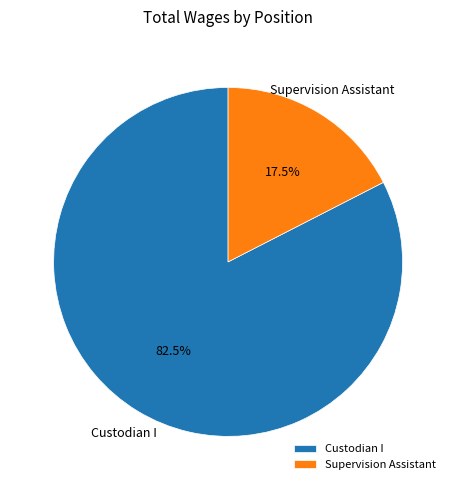

To the nearest percent, what is the difference between the largest and smallest slice percentages?

65%